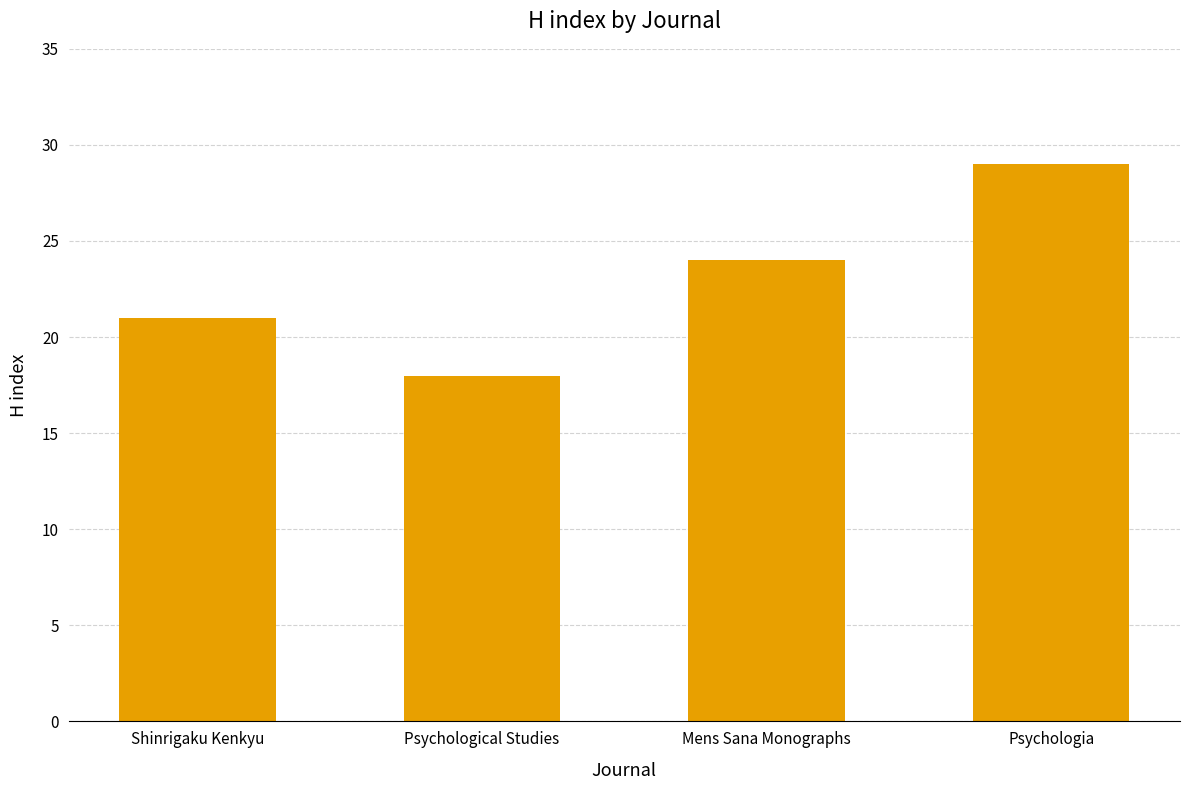

What is the label of the 4th bar from the right?

Shinrigaku Kenkyu